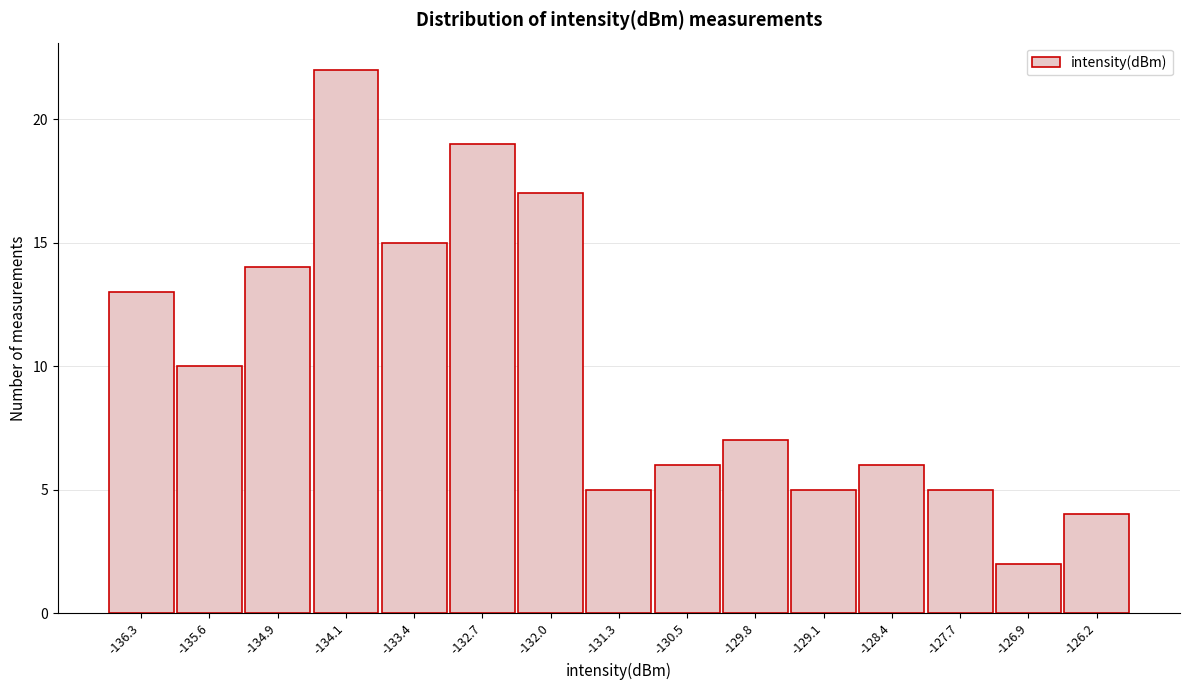

Reading left to right, what are all the values shown in this chart?

-136.3=13	-135.6=10	-134.9=14	-134.1=22	-133.4=15	-132.7=19	-132.0=17	-131.3=5	-130.5=6	-129.8=7	-129.1=5	-128.4=6	-127.7=5	-126.9=2	-126.2=4